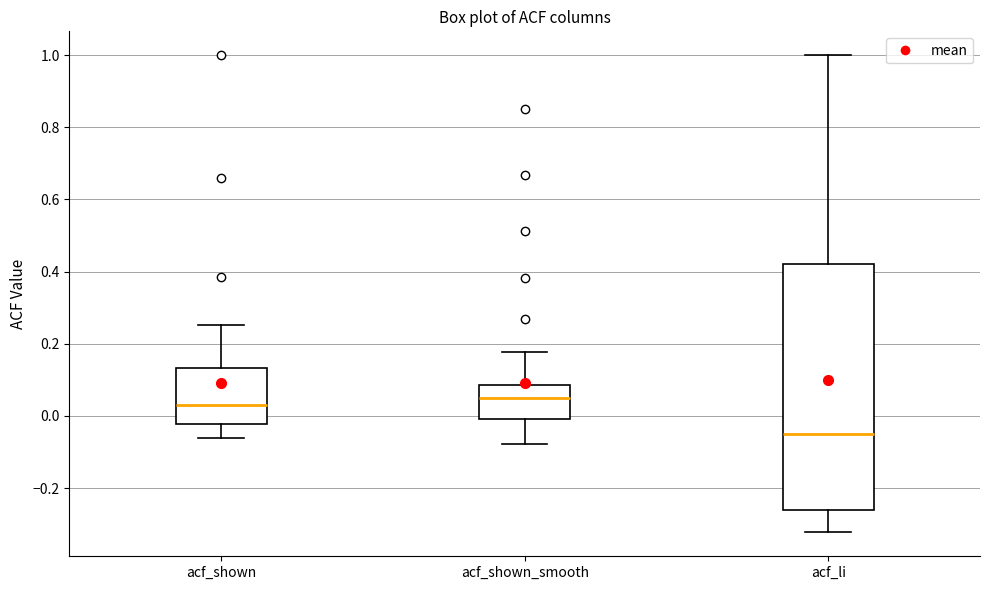

Reading left to right, read every box against the y-axis: the position of its median line, the range the box covers, and the ends of its whiskers. The values are not printed on the chart, so give them approximately, as read against the axis.

acf_shown: median 0.04, box -0.02 to 0.14, whiskers -0.06 to 0.26
acf_shown_smooth: median 0.06, box 0.00 to 0.08, whiskers -0.08 to 0.18
acf_li: median -0.06, box -0.26 to 0.42, whiskers -0.32 to 1.00